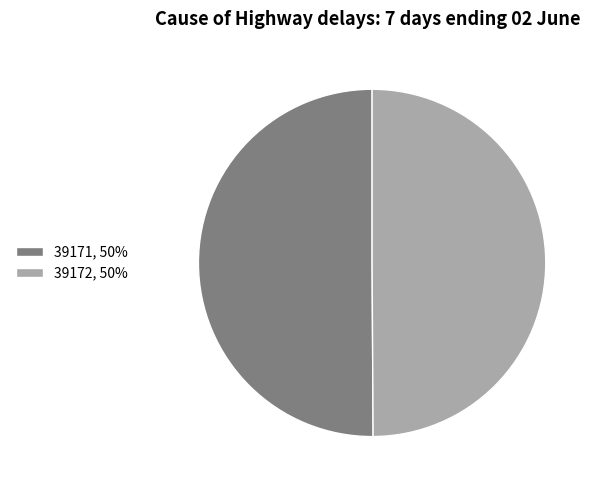

Combined, do 39172, 50% and 39171, 50% account for over 50%?

Yes